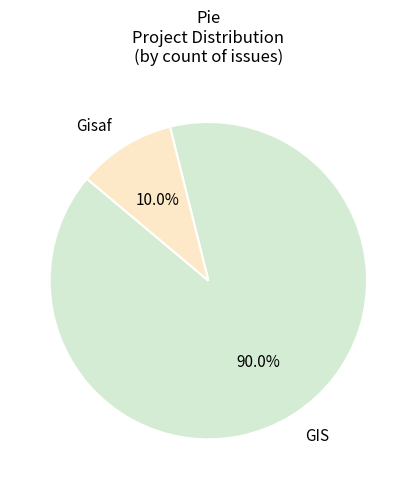

What is the largest slice in the pie chart?

GIS